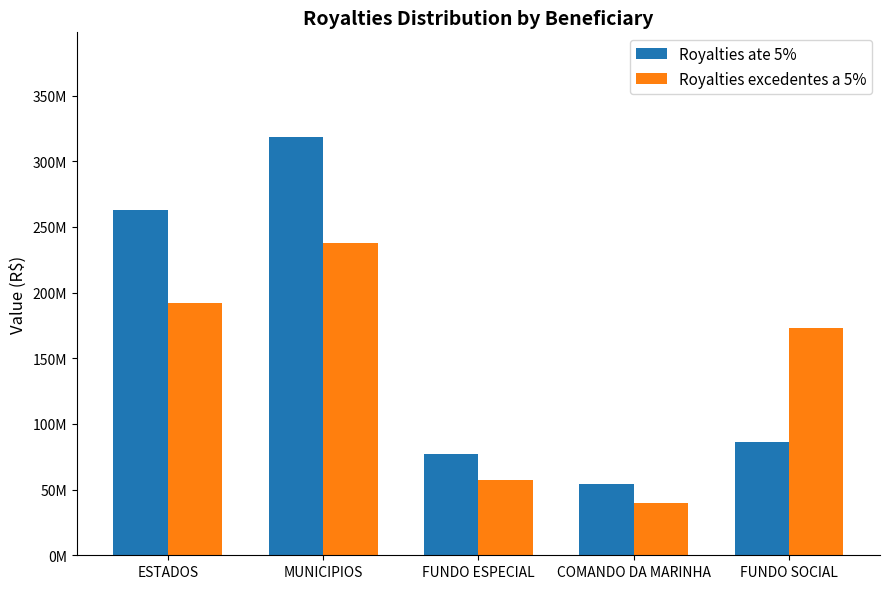

What are all the series names shown in the legend?

Royalties ate 5%, Royalties excedentes a 5%